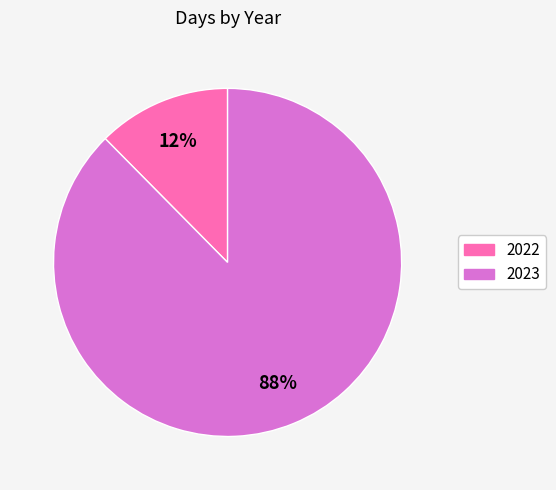

Between 2022 and 2023, which is larger?

2023